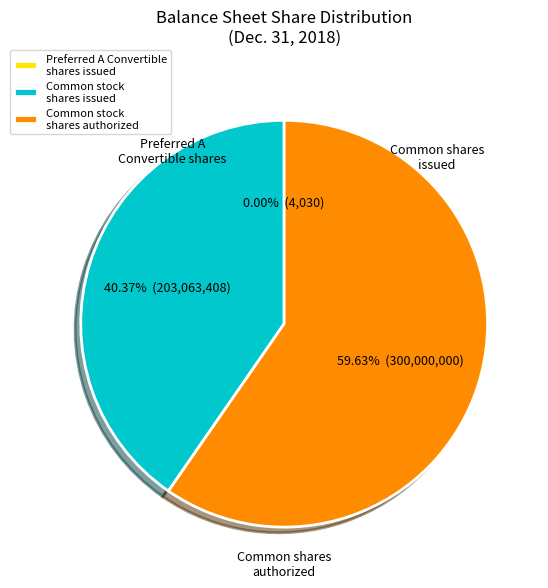

What is the largest slice in the pie chart?

Common stock shares authorized